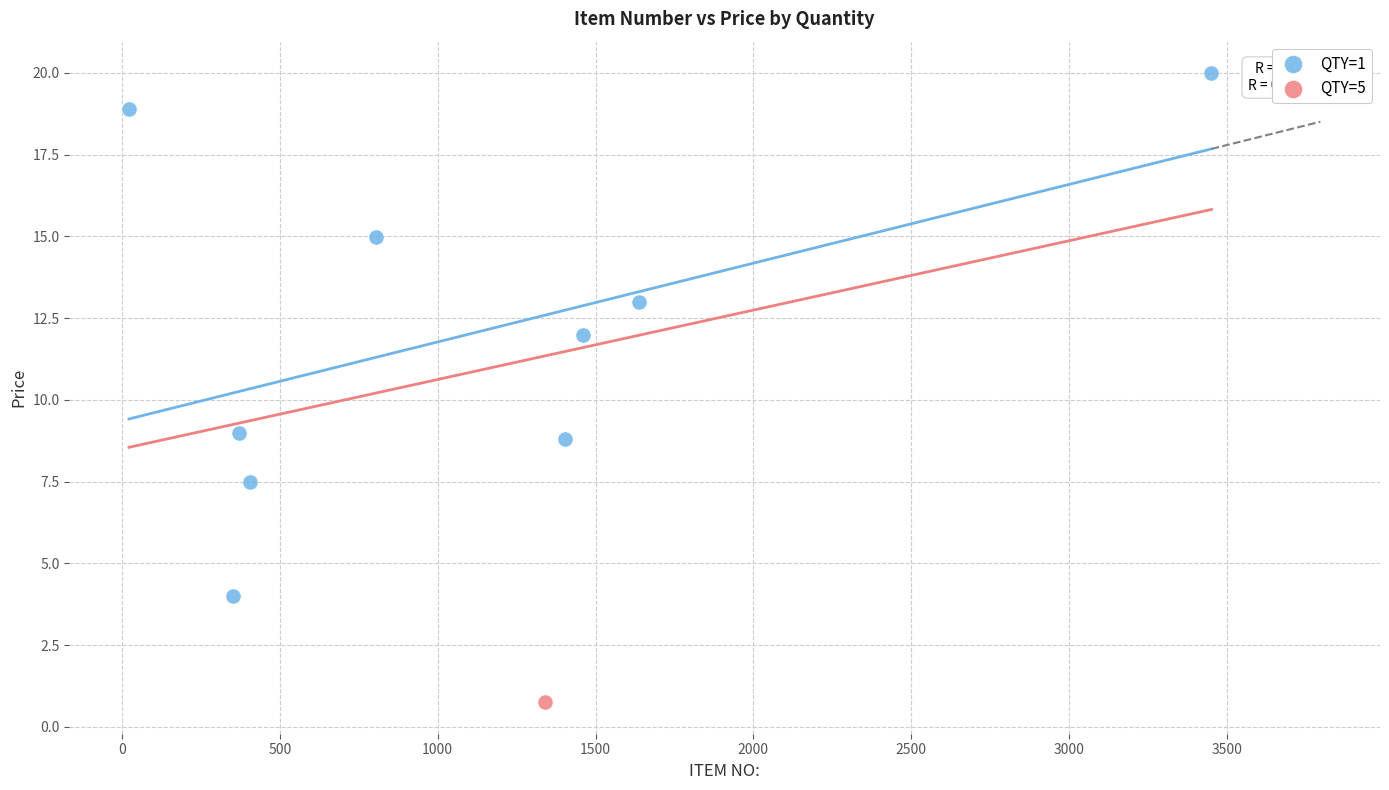

What are all the series names shown in the legend?

QTY=1, QTY=5